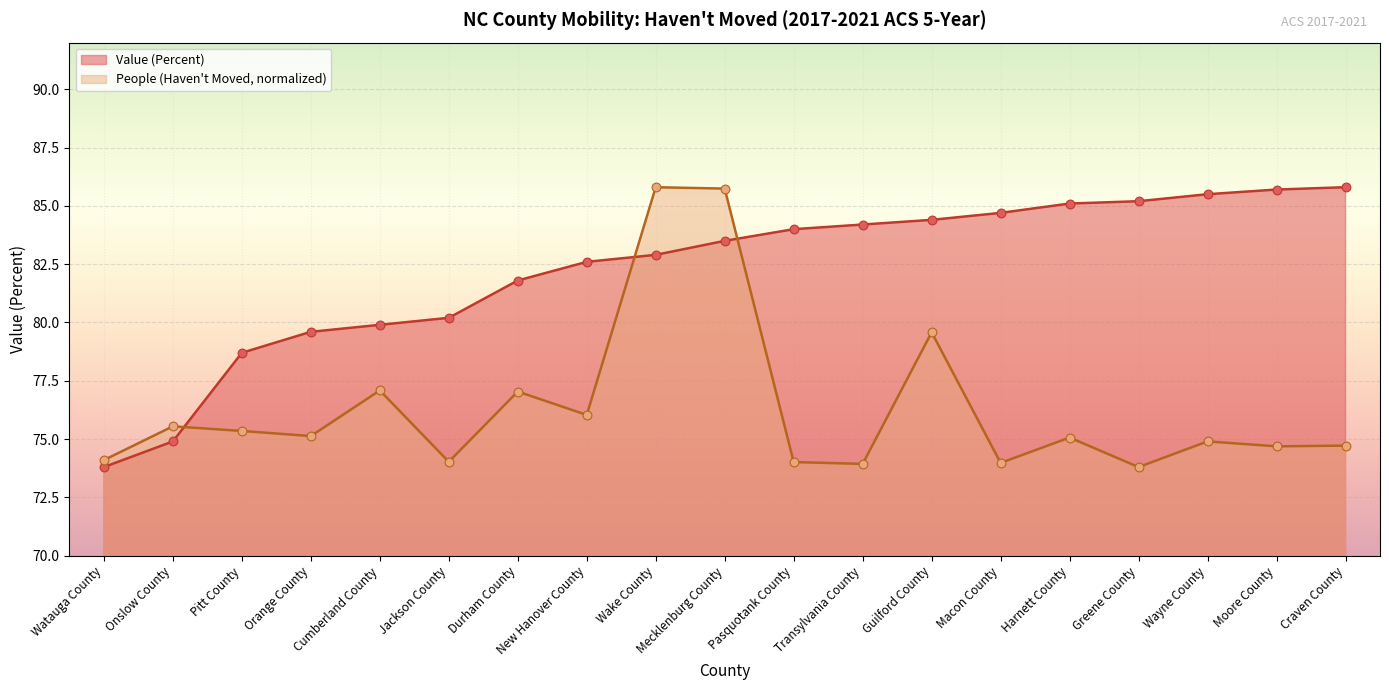

Which series contains the highest Y value?

Value (Percent)